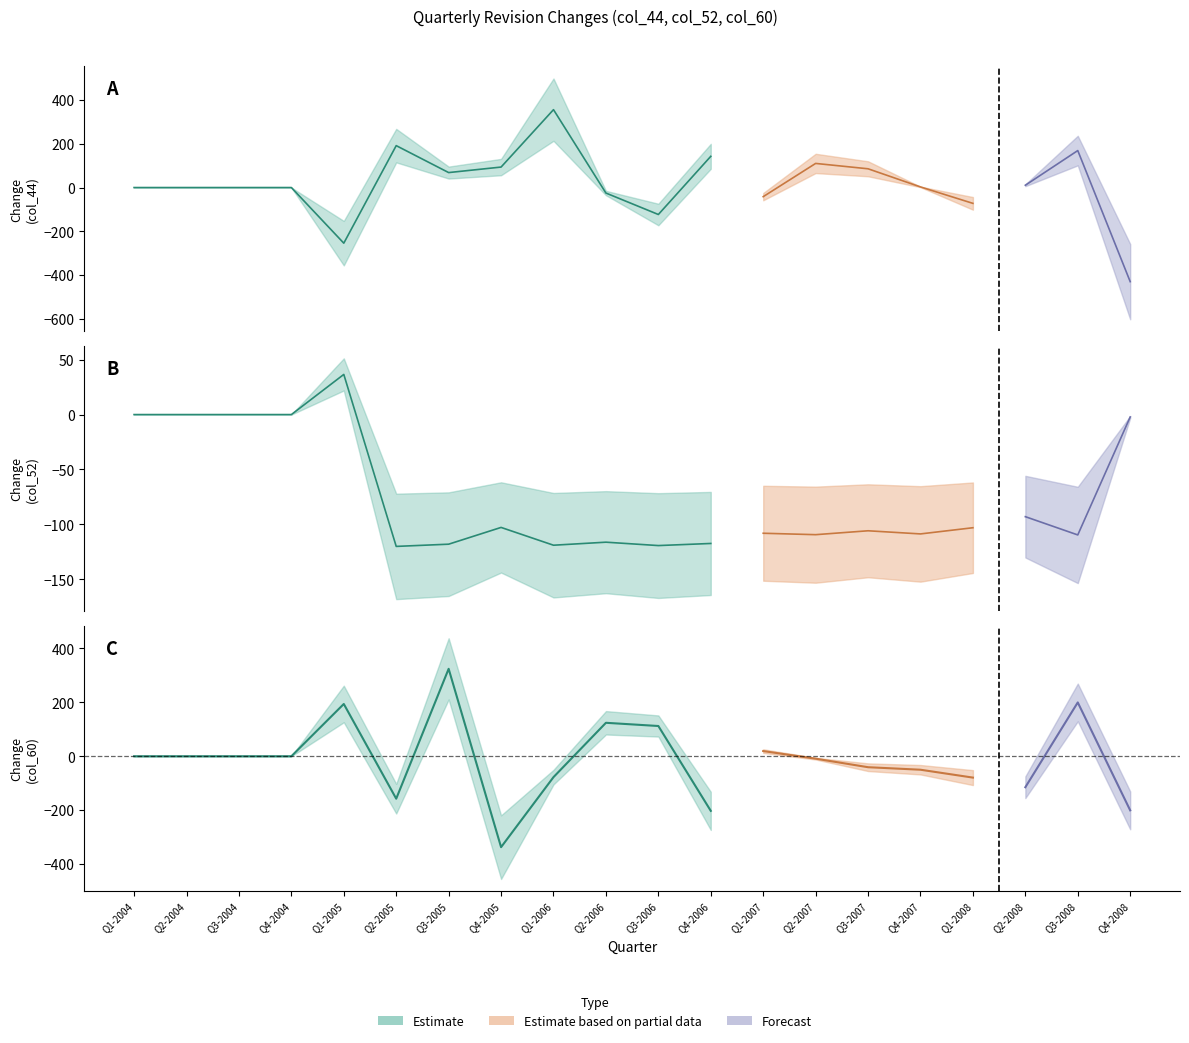

In col_52, how many points are higher than both neighbors (excluding endpoints)?

6